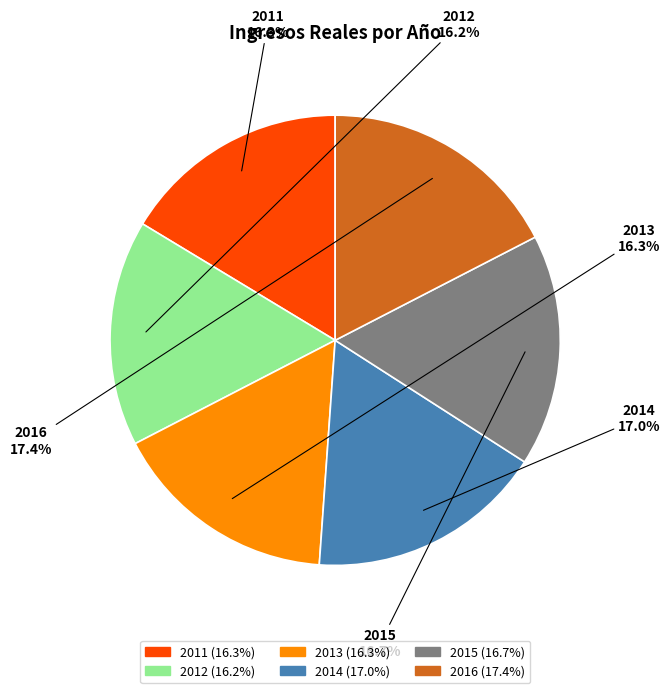

Count the number of slices in the pie.

6